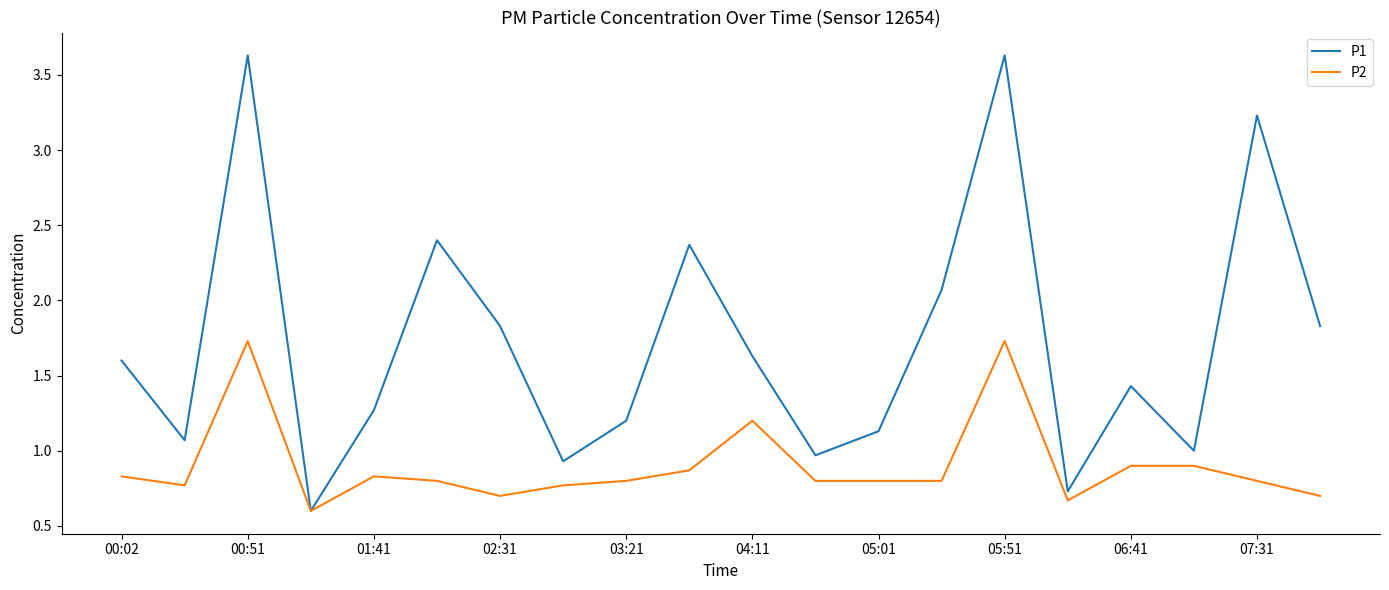

List the series in order of their peak value, highest first.

P1, P2